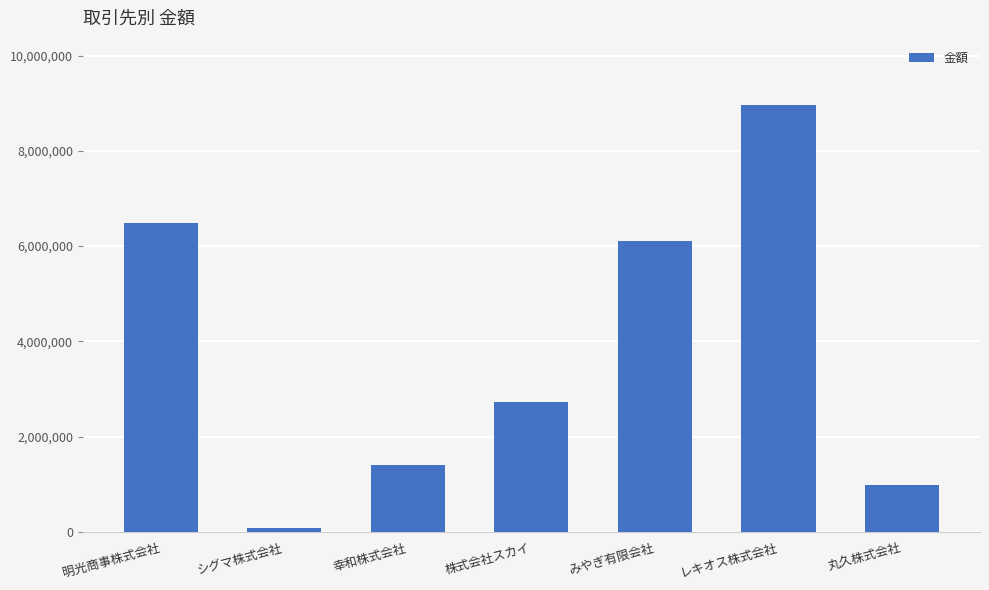

What is the greatest value displayed?

8969305